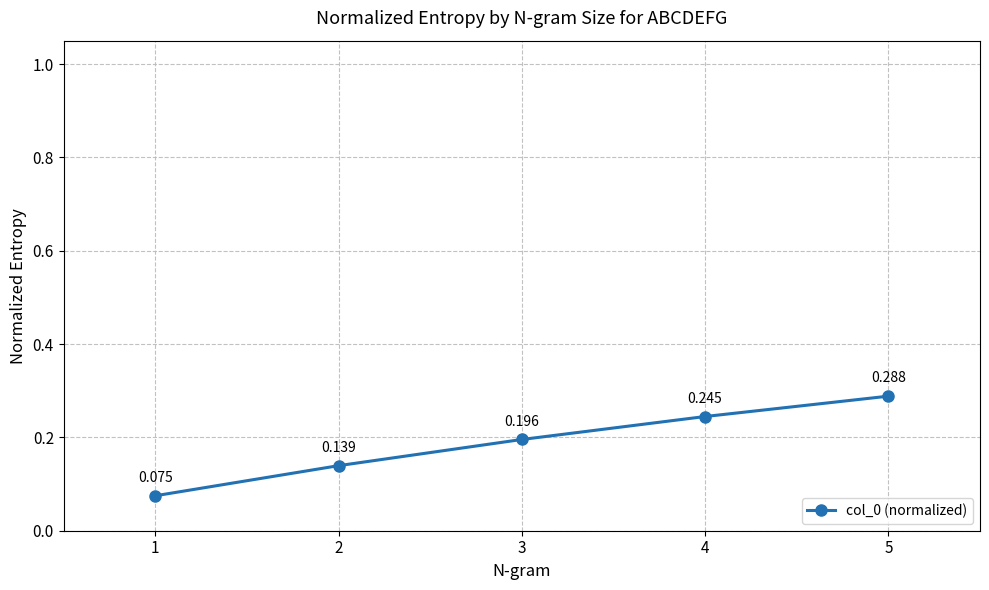

True or false: the data shows 0.0 at 2.

False